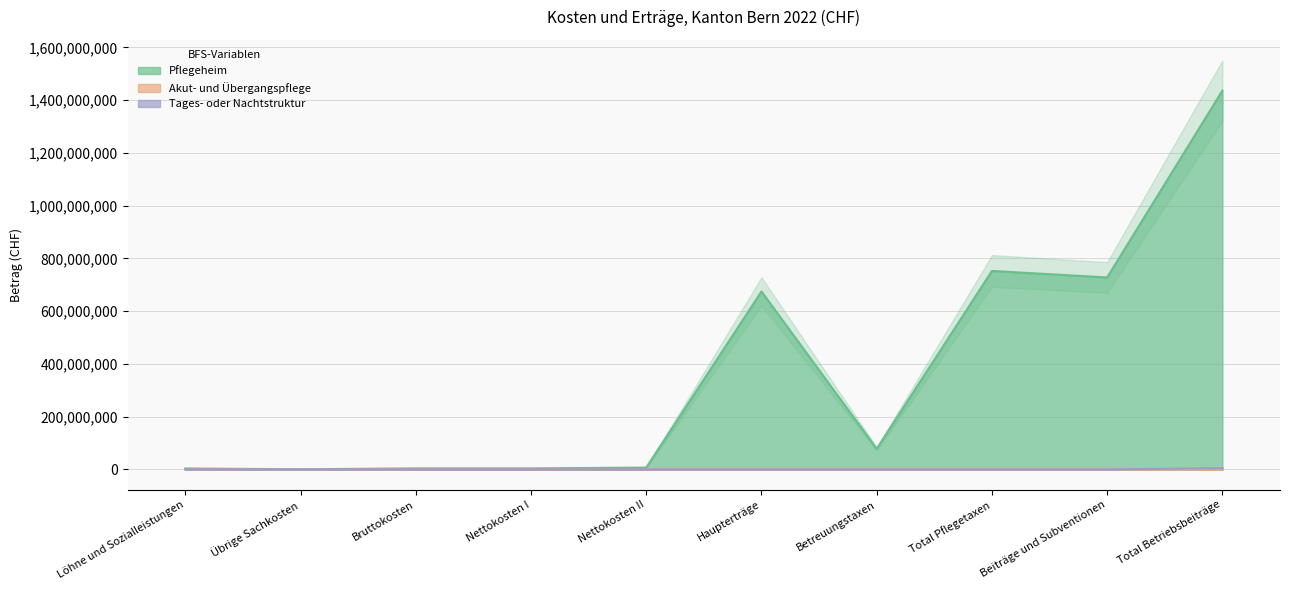

Which category has the lowest value across all series?

Haupterträge